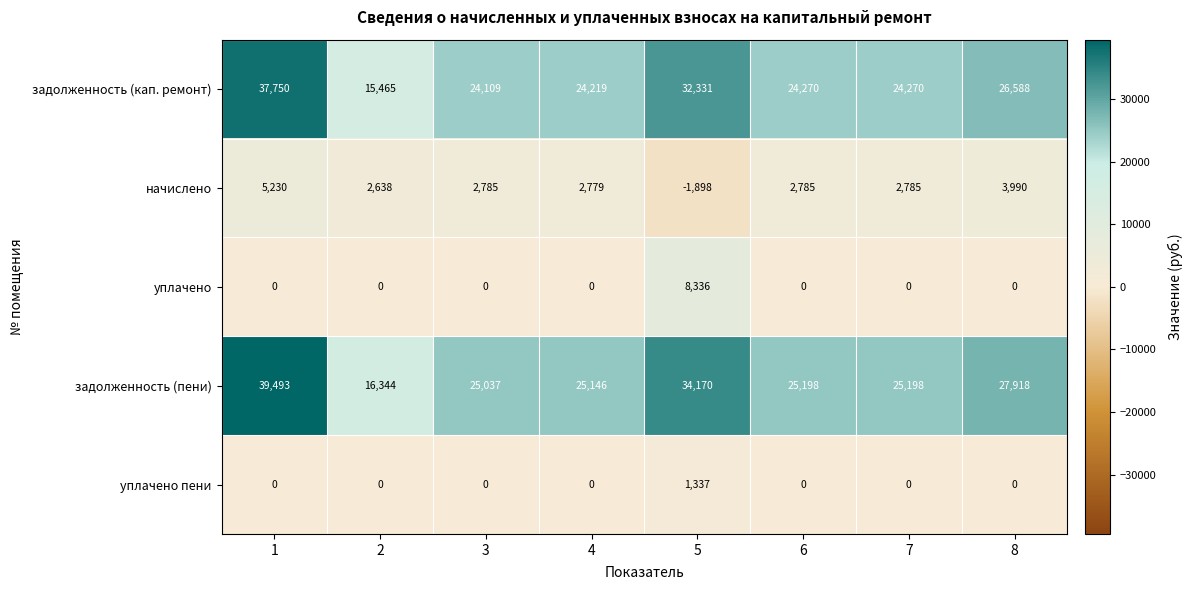

What is the maximum value shown in the chart?

39493